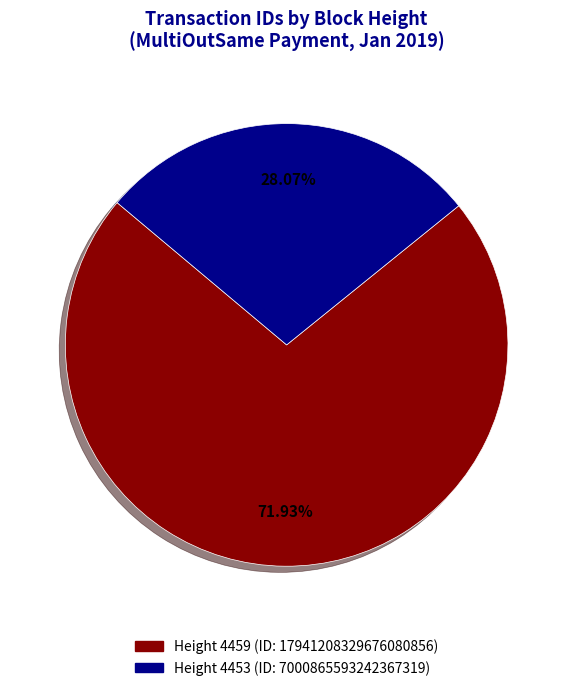

Is there any slice that represents more than half of the pie?

Yes